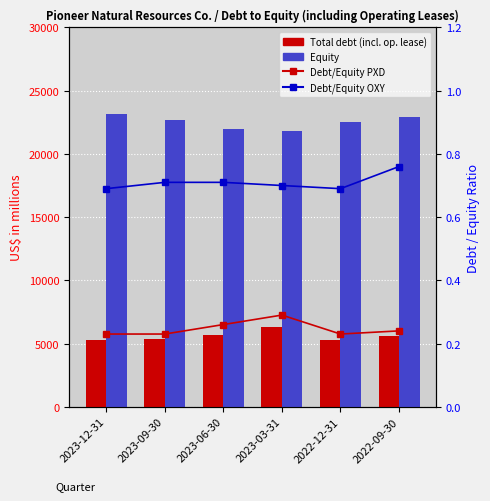

Are the bars grouped side by side (vs. stacked)?

Yes